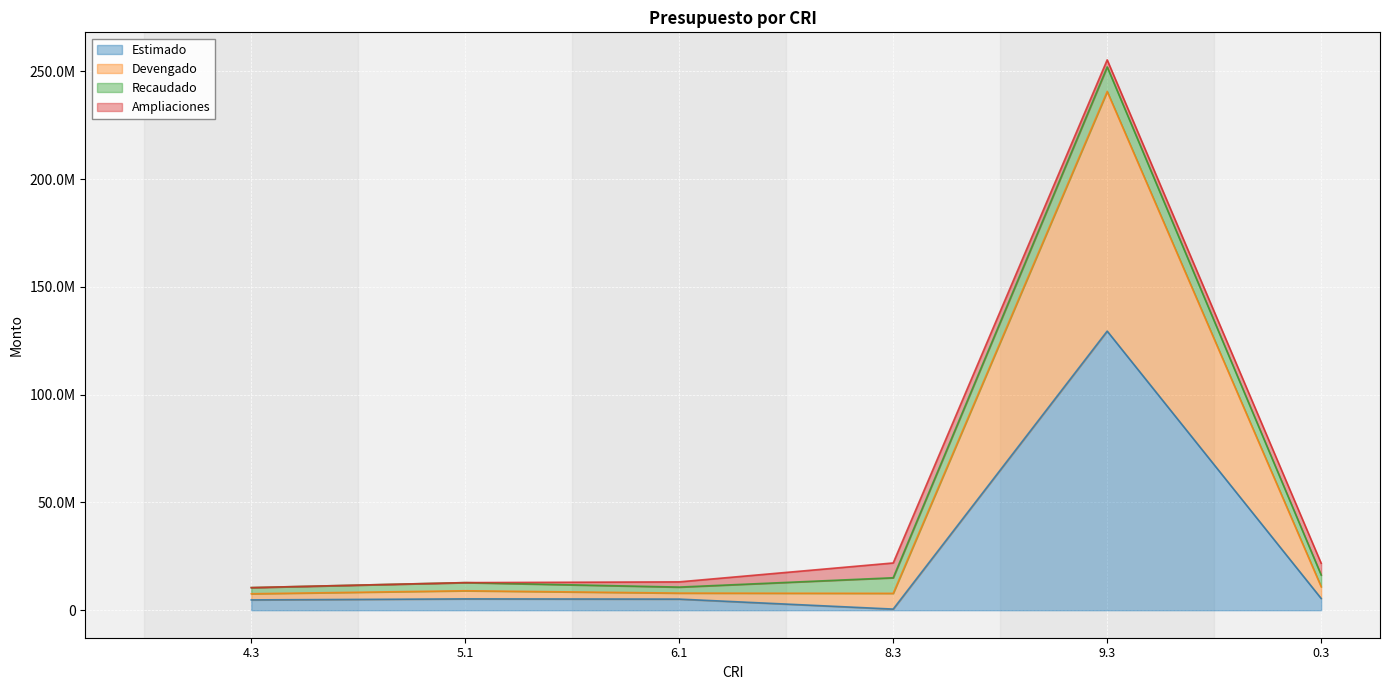

What is the difference between the Estimado values at 5.1 and 8.3?

4730000.0